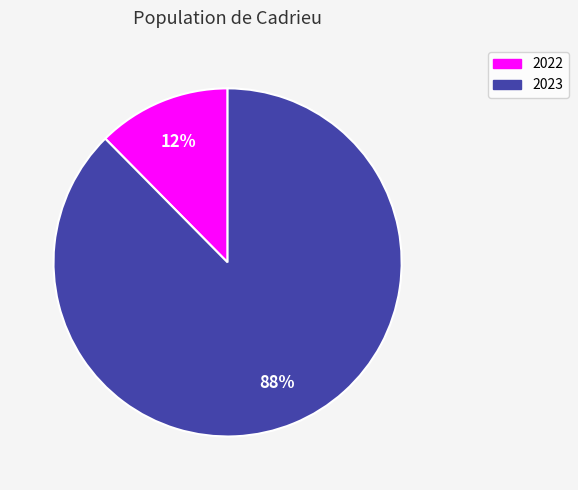

Which slice represents more than half of the pie?

2023